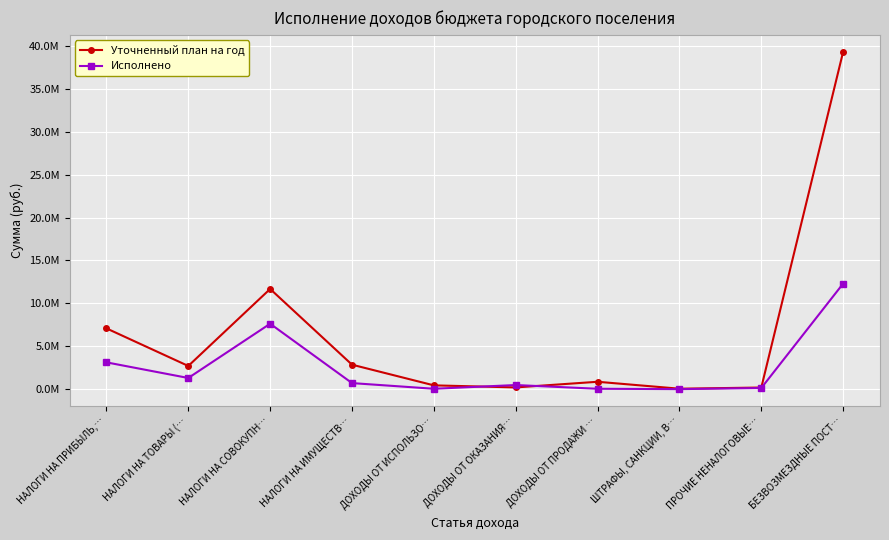

True or false: Исполнено has more than 0 interior local peaks.

True